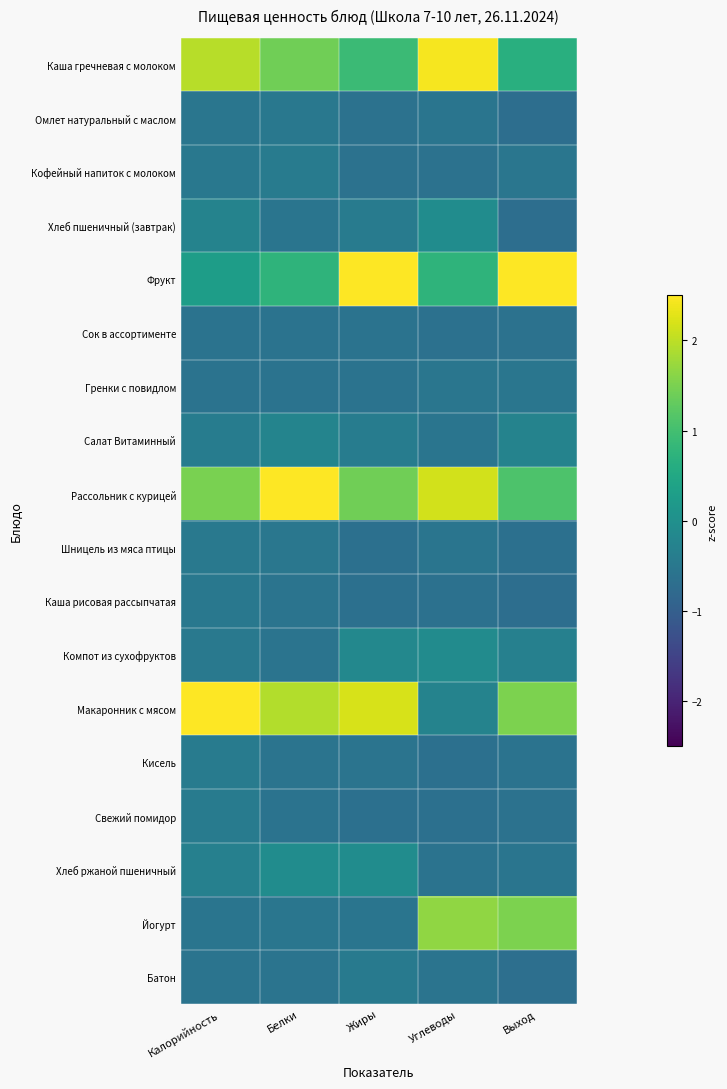

Reading left to right, list all the values displayed in this chart.

Каша гречневая с молоком: Калорийность=2.0	Белки=1.4	Жиры=0.9	Углеводы=2.4	Выход=0.7
Омлет натуральный с маслом: Калорийность=-0.5	Белки=-0.5	Жиры=-0.6	Углеводы=-0.6	Выход=-0.7
Кофейный напиток с молоком: Калорийность=-0.5	Белки=-0.4	Жиры=-0.6	Углеводы=-0.6	Выход=-0.5
Хлеб пшеничный (завтрак): Калорийность=-0.3	Белки=-0.6	Жиры=-0.4	Углеводы=-0.1	Выход=-0.7
Фрукт: Калорийность=0.3	Белки=0.8	Жиры=2.5	Углеводы=0.8	Выход=2.7
Сок в ассортименте: Калорийность=-0.6	Белки=-0.6	Жиры=-0.6	Углеводы=-0.6	Выход=-0.6
Гренки с повидлом: Калорийность=-0.6	Белки=-0.6	Жиры=-0.6	Углеводы=-0.5	Выход=-0.5
Салат Витаминный: Калорийность=-0.4	Белки=-0.3	Жиры=-0.4	Углеводы=-0.6	Выход=-0.3
Рассольник с курицей: Калорийность=1.5	Белки=2.8	Жиры=1.4	Углеводы=2.2	Выход=1.1
Шницель из мяса птицы: Калорийность=-0.5	Белки=-0.5	Жиры=-0.7	Углеводы=-0.6	Выход=-0.7
Каша рисовая рассыпчатая: Калорийность=-0.5	Белки=-0.6	Жиры=-0.7	Углеводы=-0.6	Выход=-0.7
Компот из сухофруктов: Калорийность=-0.5	Белки=-0.6	Жиры=-0.2	Углеводы=-0.1	Выход=-0.3
Макаронник с мясом: Калорийность=2.9	Белки=1.9	Жиры=2.2	Углеводы=-0.3	Выход=1.5
Кисель: Калорийность=-0.4	Белки=-0.6	Жиры=-0.6	Углеводы=-0.7	Выход=-0.6
Свежий помидор: Калорийность=-0.4	Белки=-0.6	Жиры=-0.7	Углеводы=-0.6	Выход=-0.6
Хлеб ржаной пшеничный: Калорийность=-0.3	Белки=-0.1	Жиры=-0.1	Углеводы=-0.6	Выход=-0.6
Йогурт: Калорийность=-0.6	Белки=-0.5	Жиры=-0.6	Углеводы=1.7	Выход=1.5
Батон: Калорийность=-0.6	Белки=-0.6	Жиры=-0.4	Углеводы=-0.6	Выход=-0.7